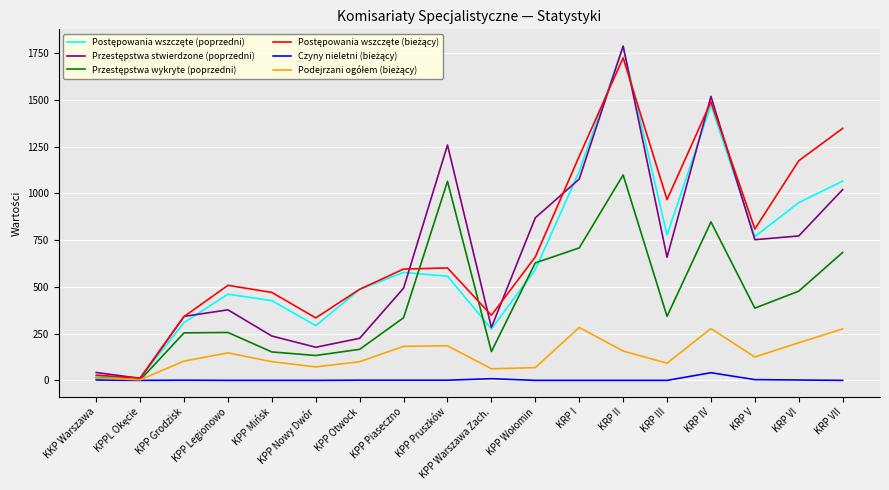

What is the total value across all series at KPP Legionowo?

1749